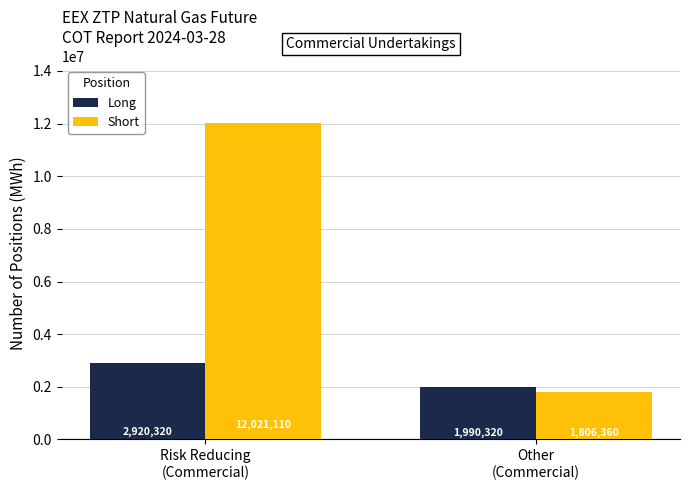

What is the total value across all series at Risk Reducing
(Commercial)?

14941430